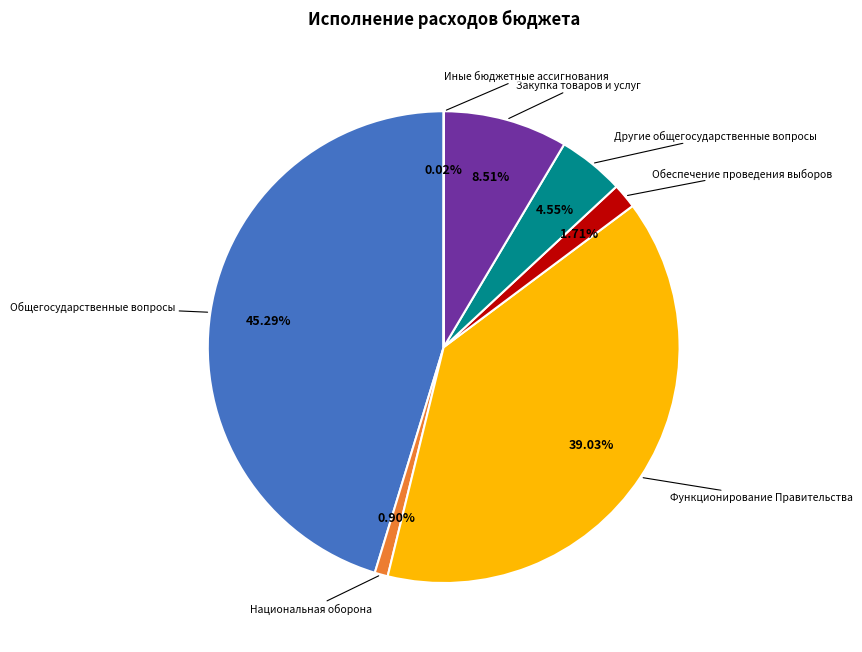

What percentage is NOT represented by Обеспечение проведения выборов?

98.3%